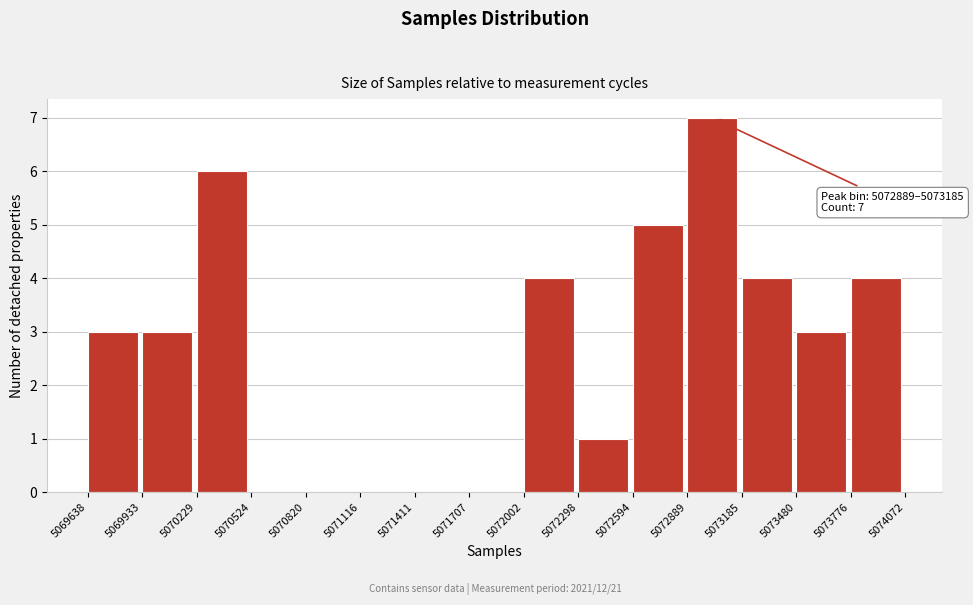

Which range on the x-axis has the tallest bar?

5072889 to 5073185